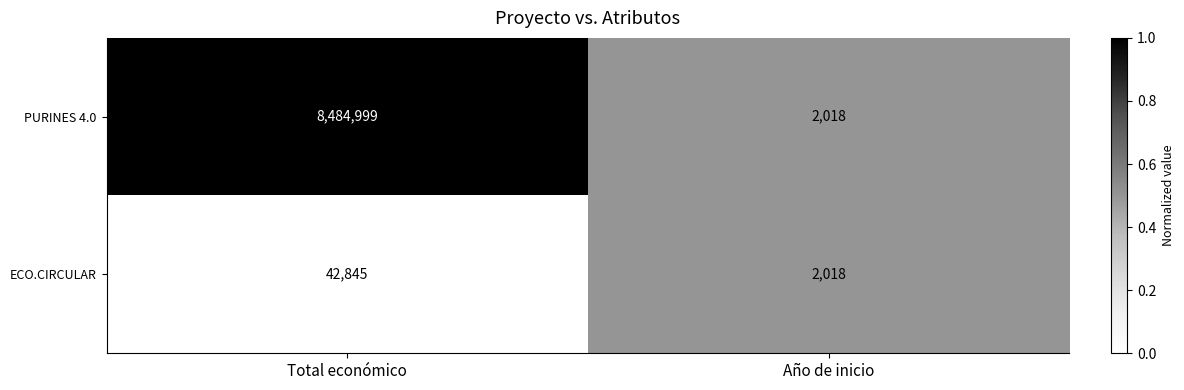

List the series in order of their overall mean, highest first.

PURINES 4.0, ECO.CIRCULAR